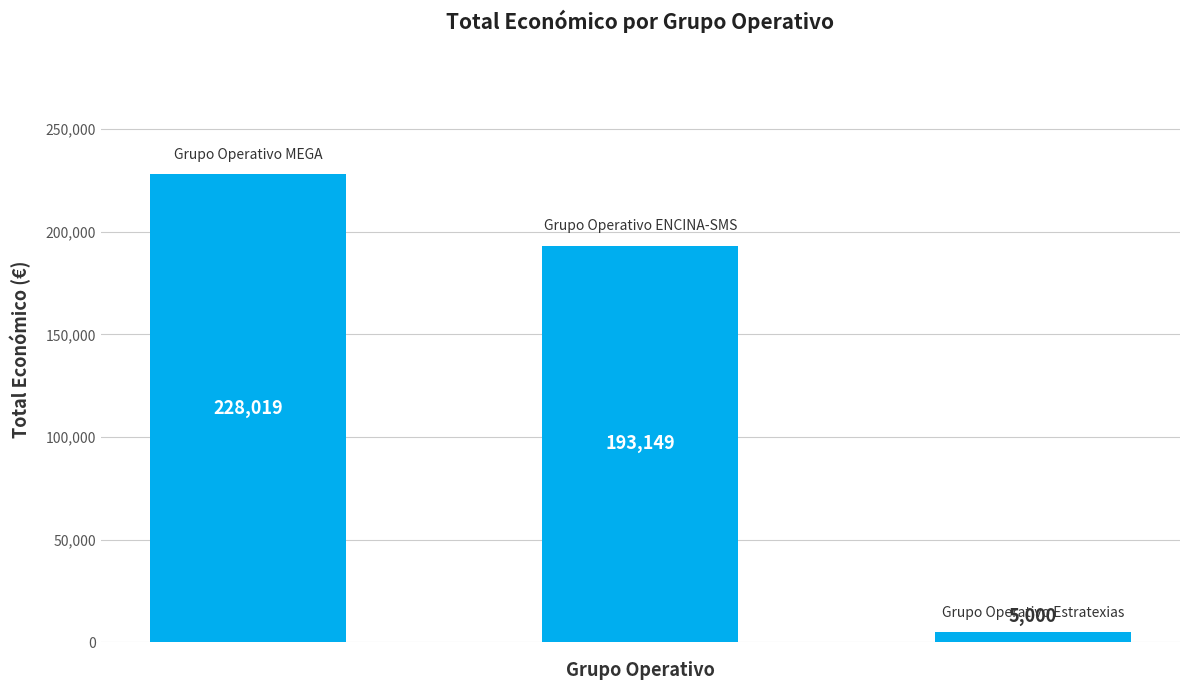

Reading left to right, transcribe all the data shown in this chart.

228019	193149	5000